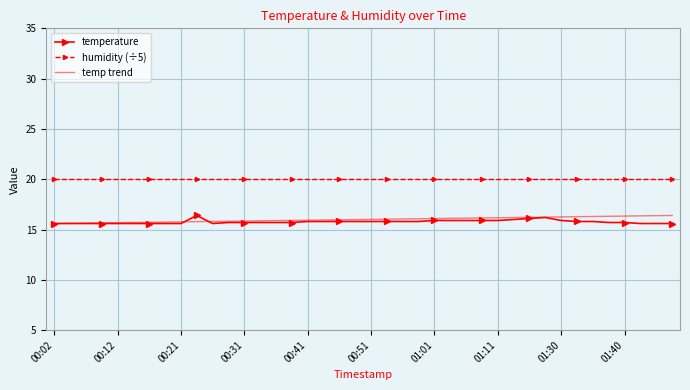

How many interior local valleys (lower than both neighbors) does the data have?

1